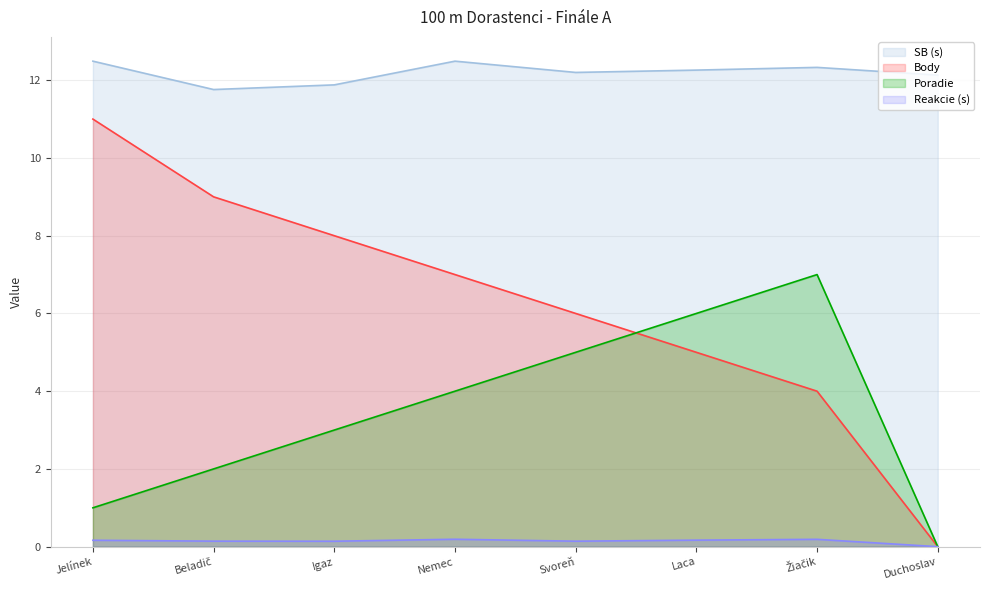

In Reakcie, how many points are higher than both neighbors (excluding endpoints)?

2